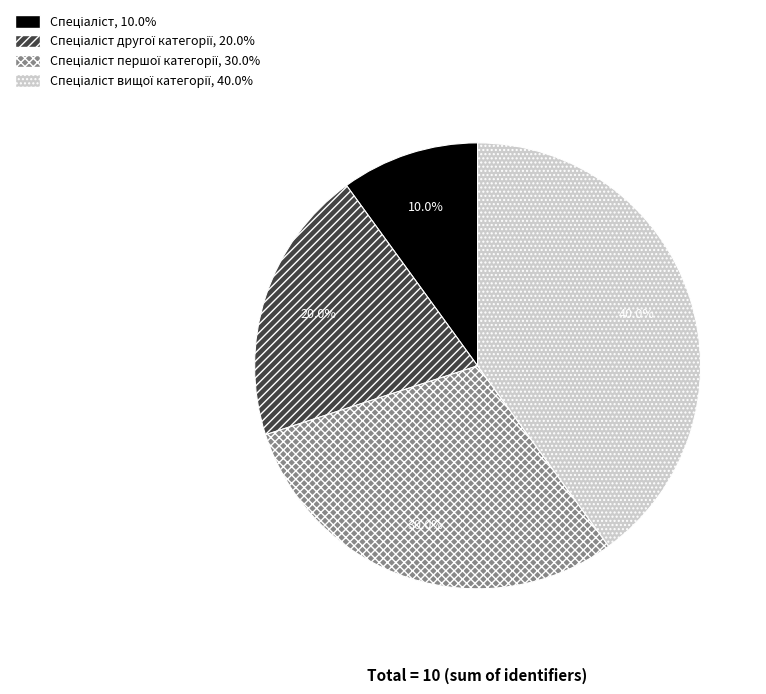

Is there a majority slice in this chart?

No